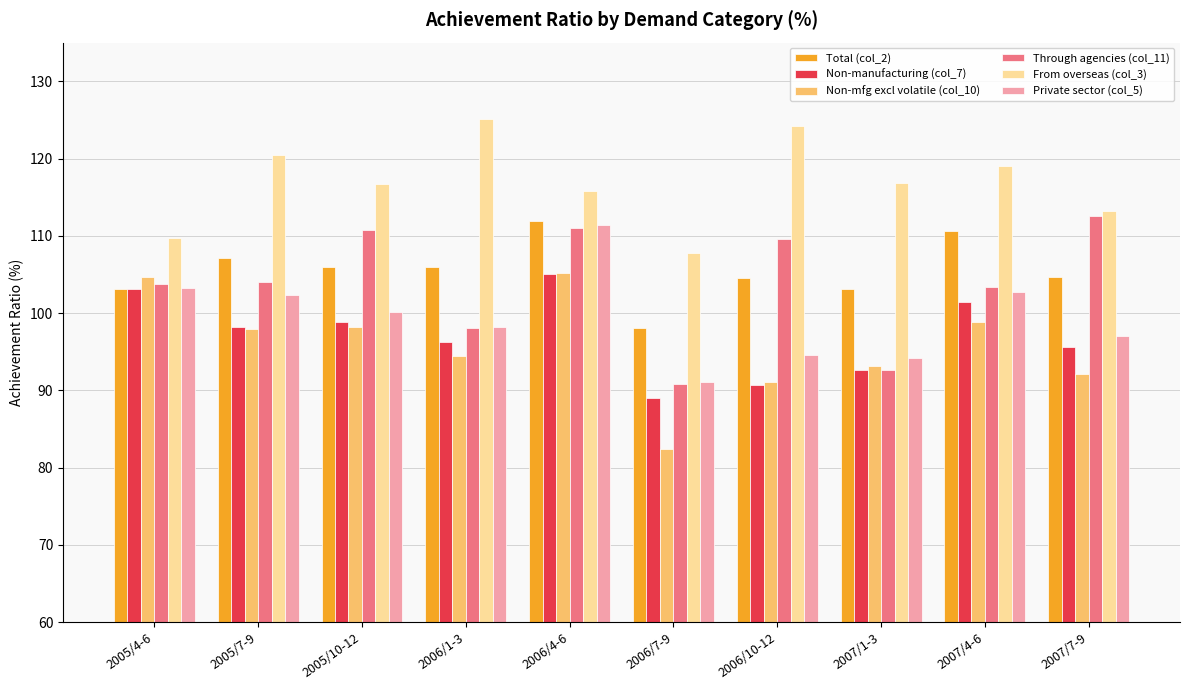

How many values in the Non-manufacturing (col_7) series are below 98?

5